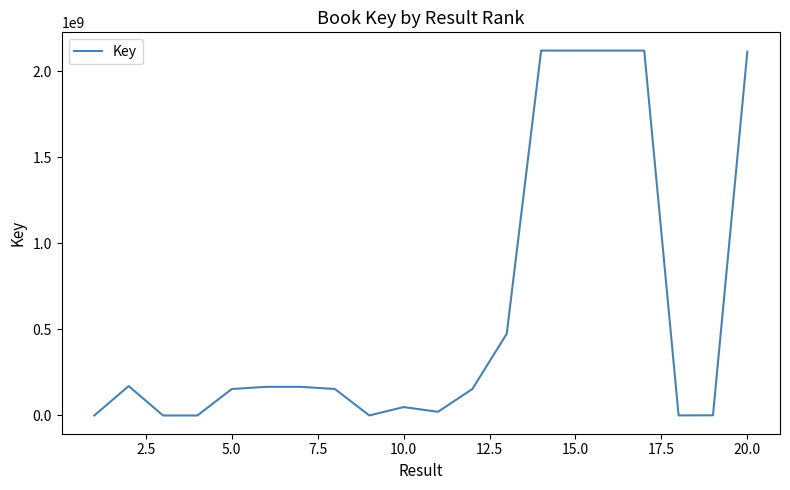

What is the difference between the maximum and minimum values?

2119704115